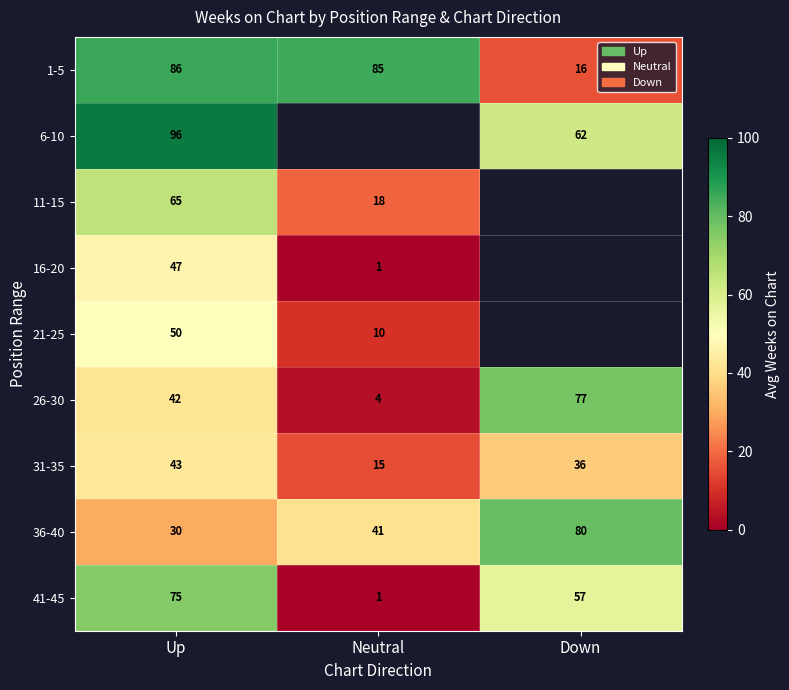

Is it true that 41-45 equals 36.4 at Down?

False